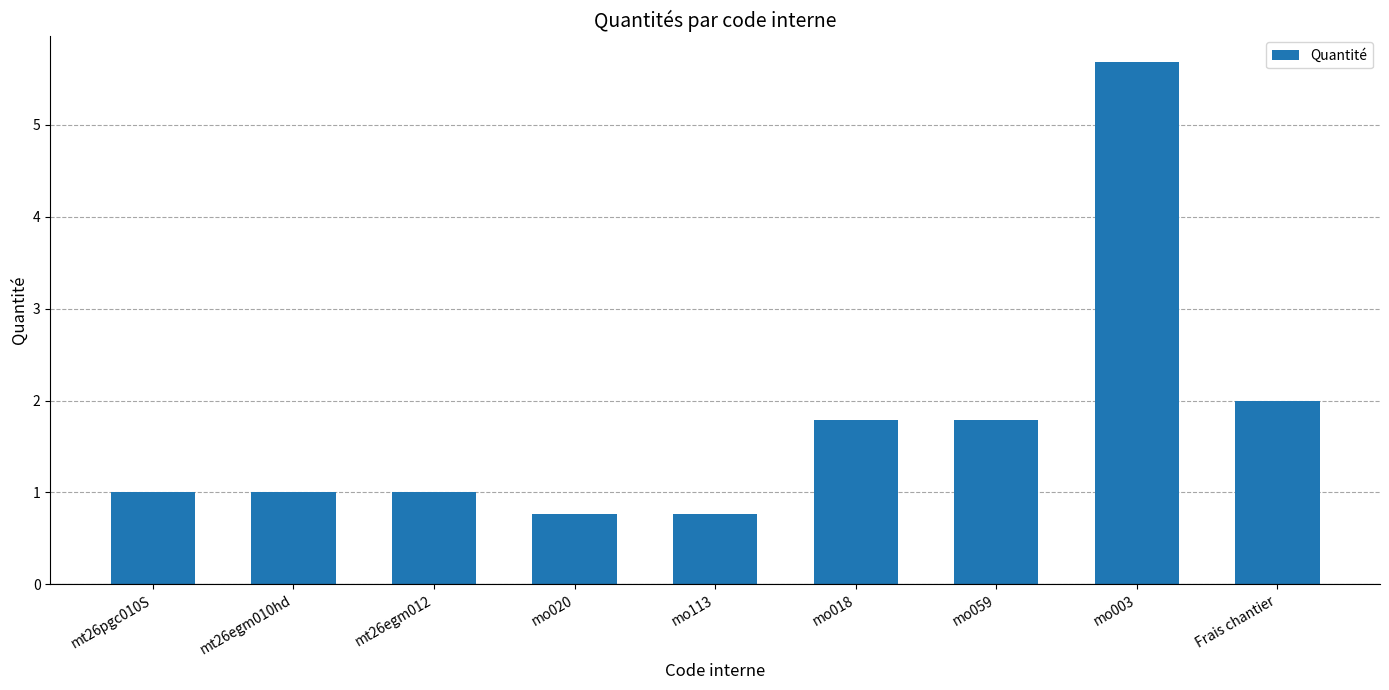

Which label corresponds to the largest value in the chart?

mo003